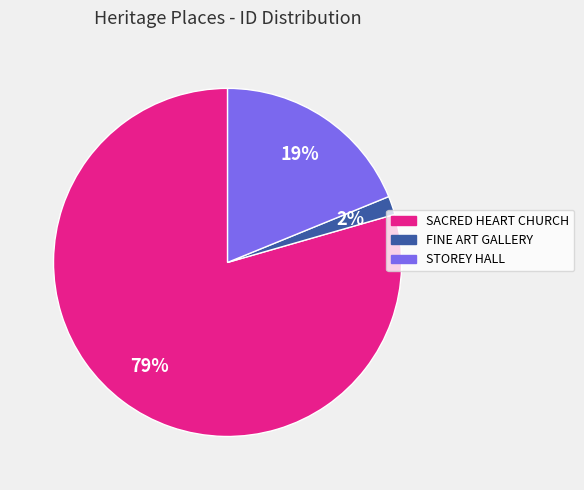

To the nearest percent, what is the average slice percentage?

33%